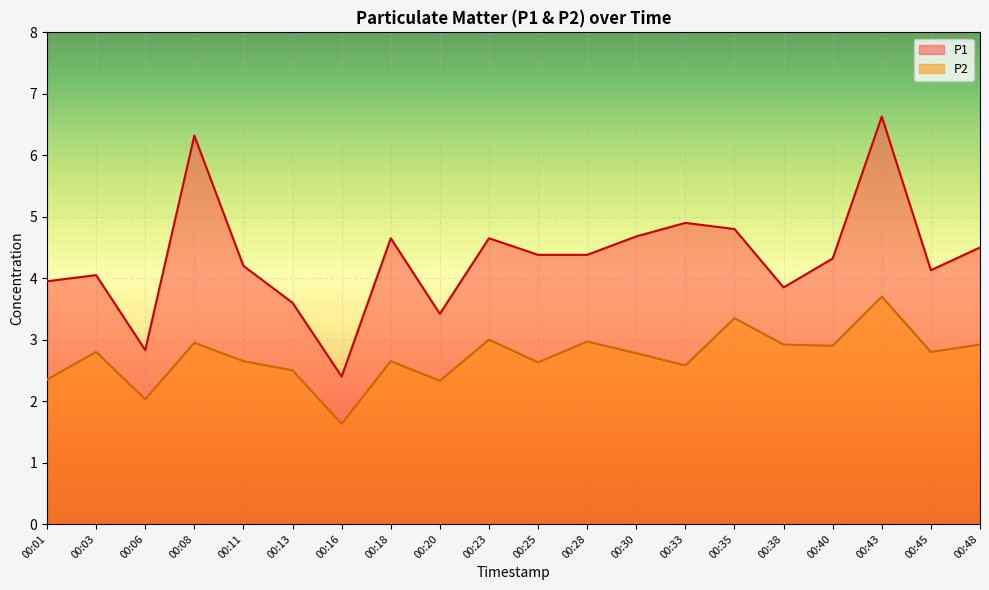

True or false: P2 has a value of 0.9 at 00:48.

False